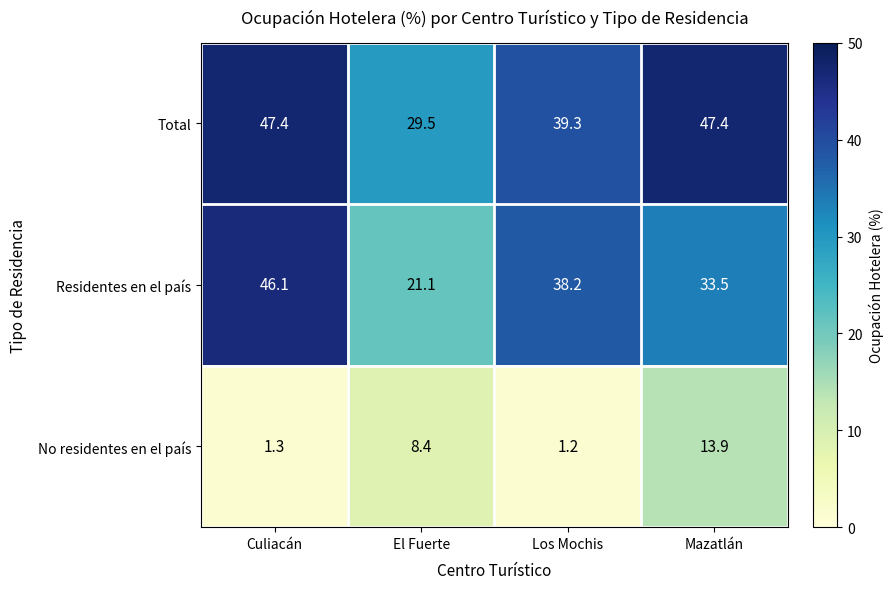

What is the average value of the Residentes en el país series?

34.7